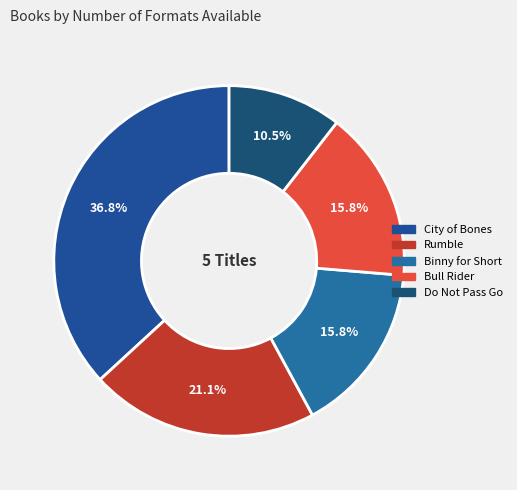

Is it true that Bull Rider is 16% of the pie?

True